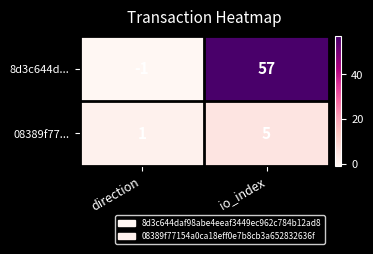

How many values in the 8d3c644d... series are below 57?

1